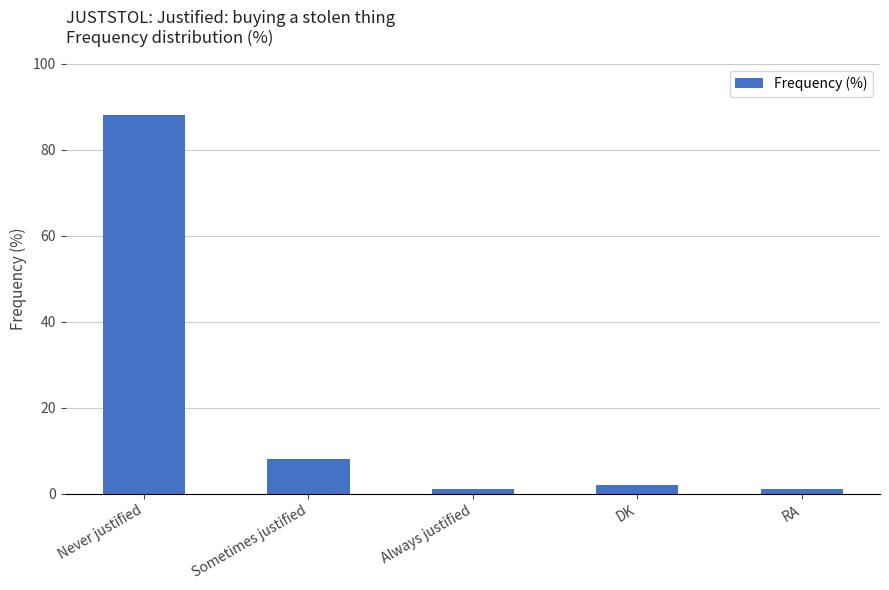

At which label is the value closest to 44?

Sometimes justified